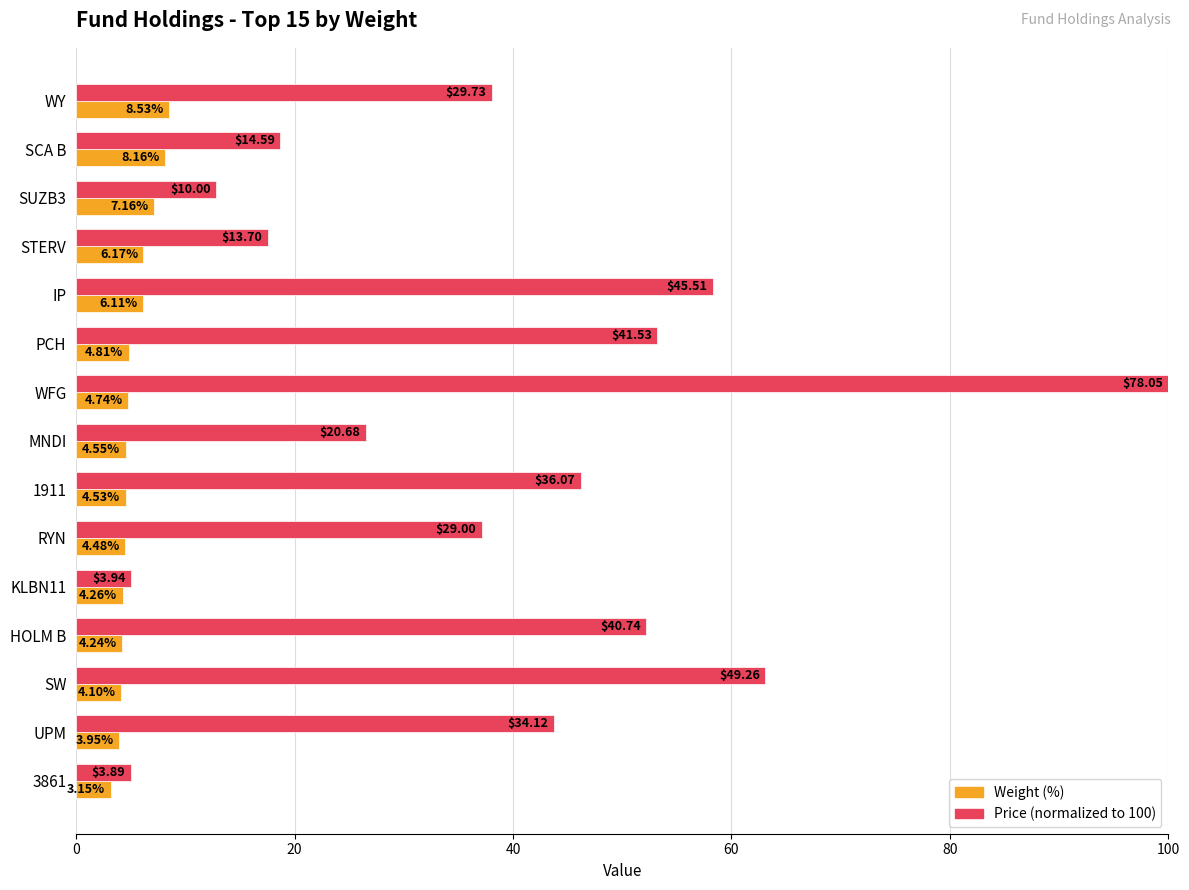

What is the sum of all Price (normalized to 100) values?

577.6